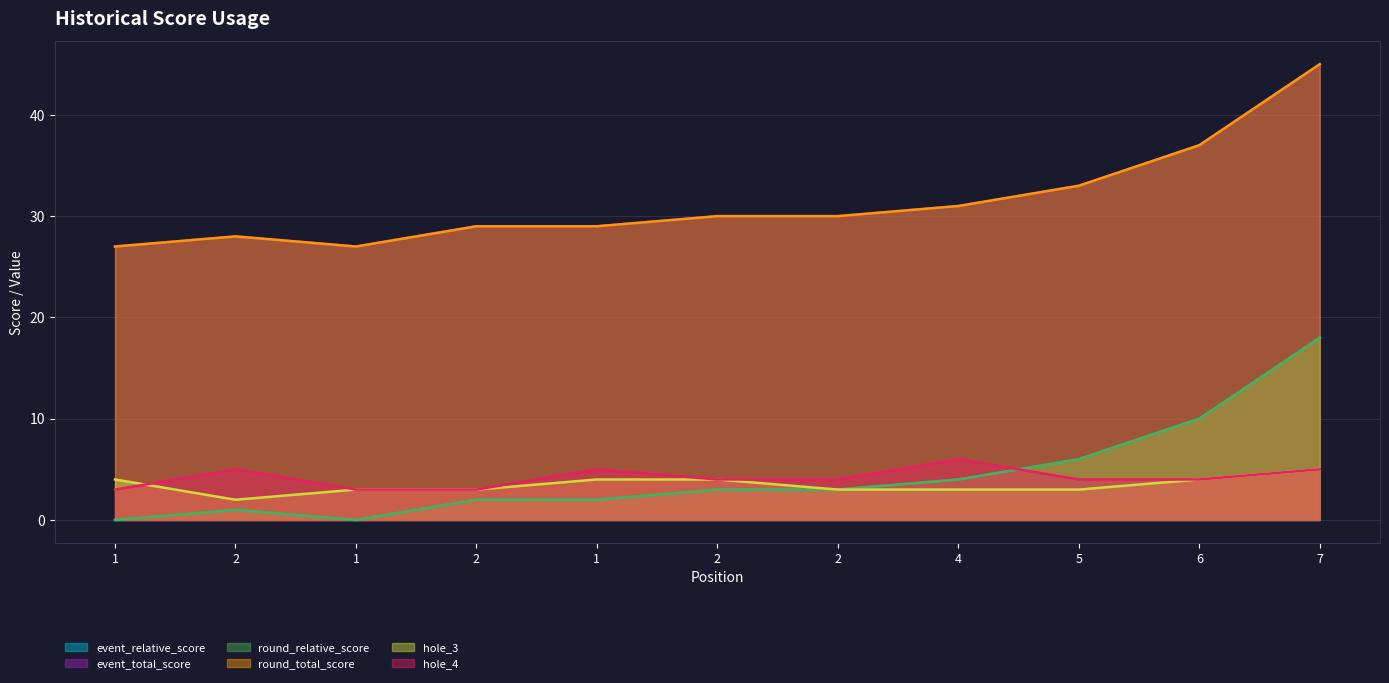

Is it true that hole_3 equals 1 at 2?

False